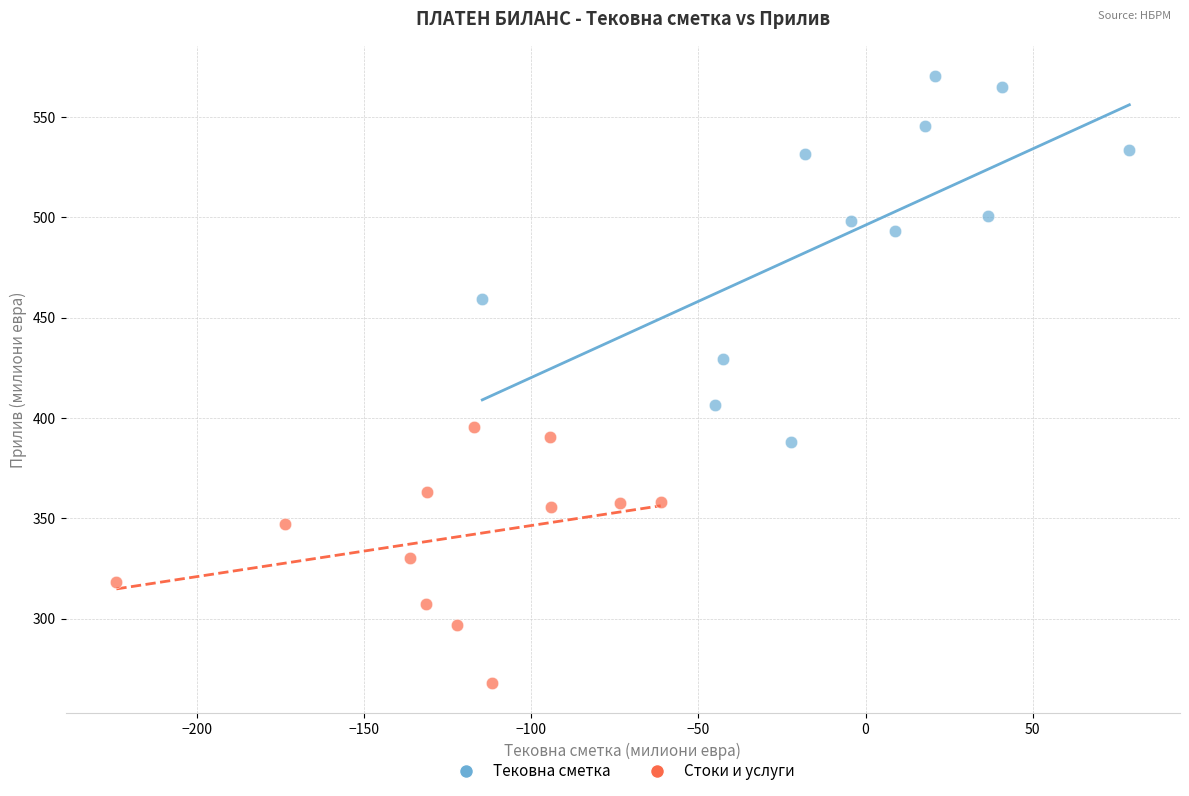

Which series reaches the minimum Y coordinate?

Стоки и услуги